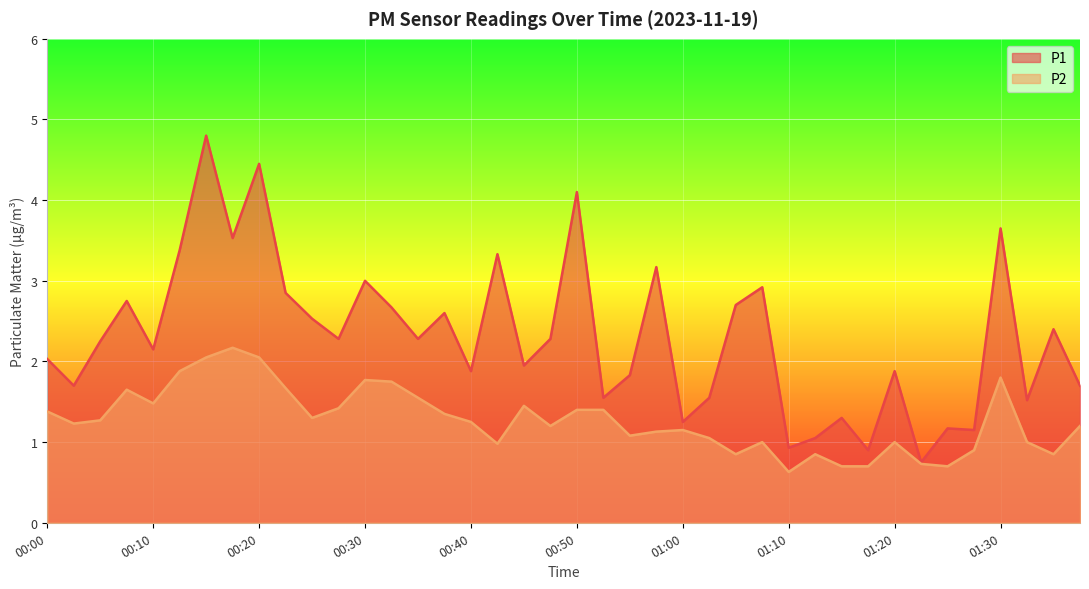

What position from the right is 01:35?

2